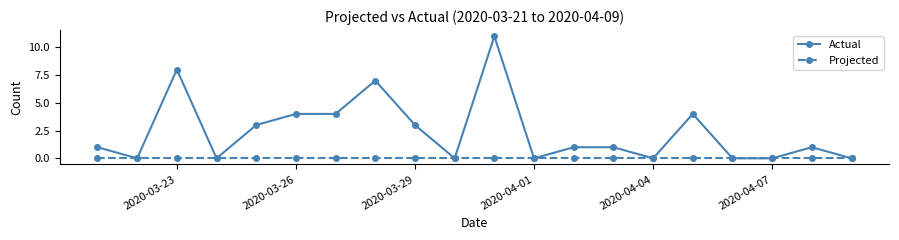

How many categories are shown in the chart?

20